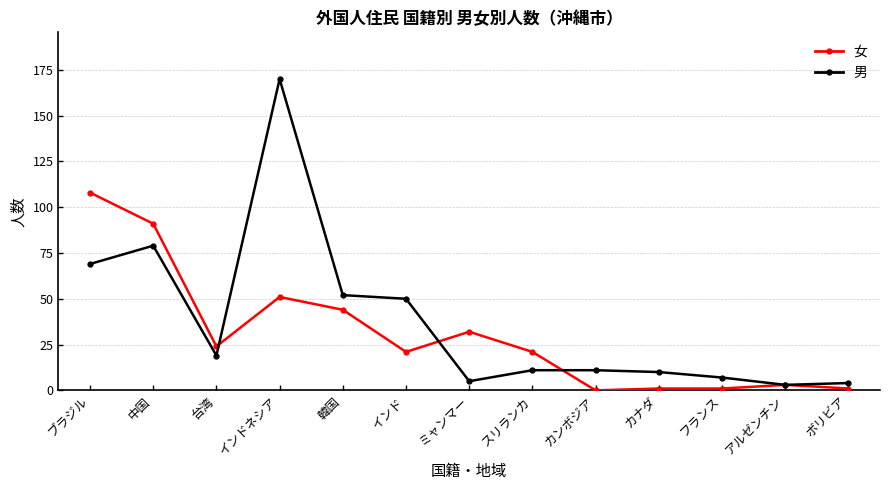

Is it true that 男 equals 235 at インドネシア?

False